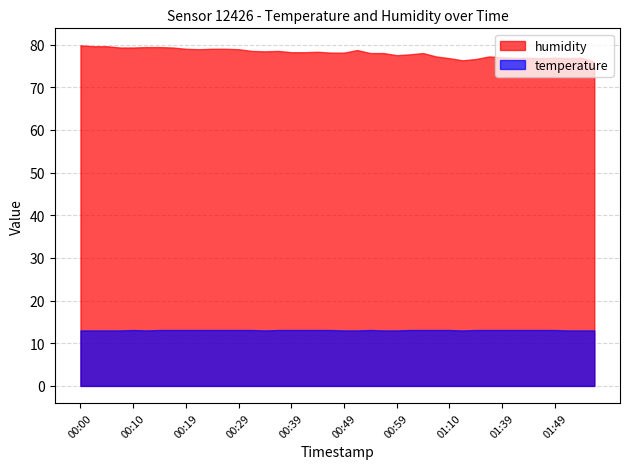

True or false: temperature has more than 0 interior local peaks.

True